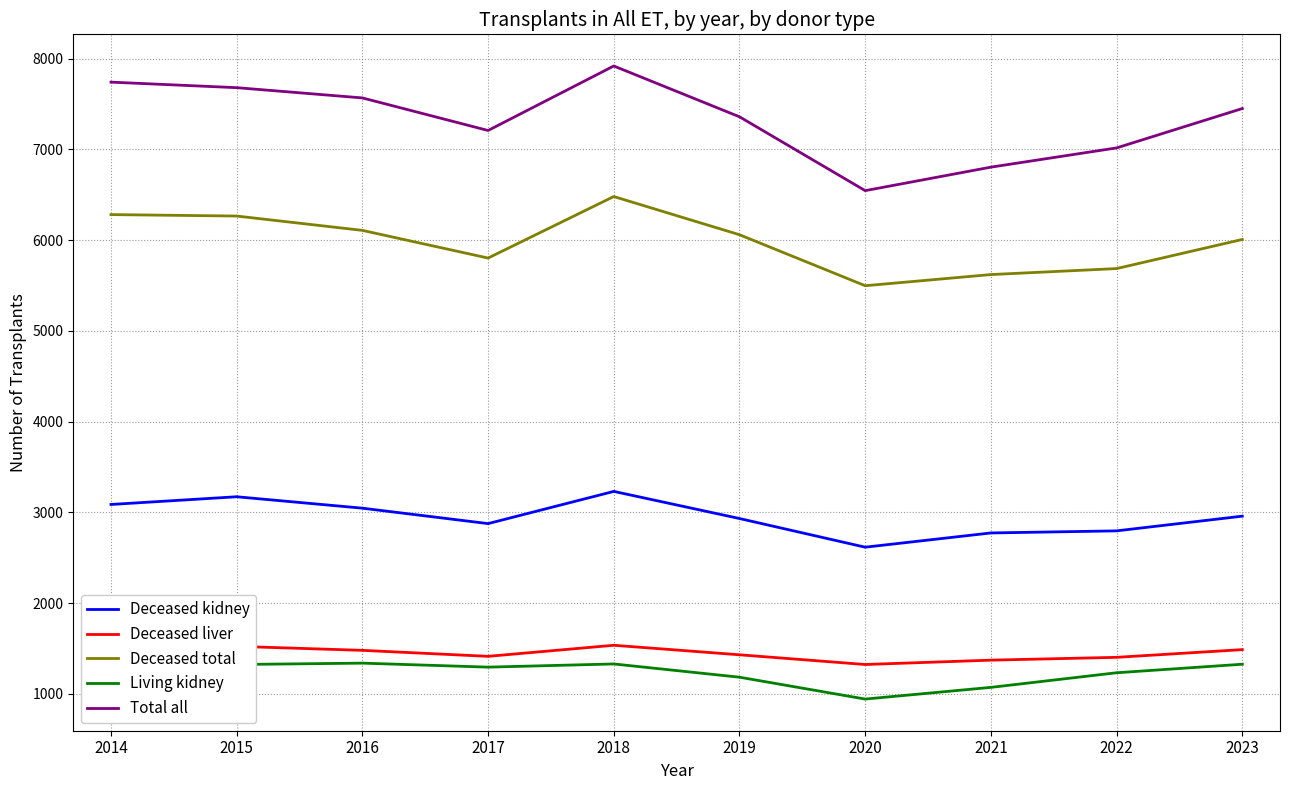

What is the sum of all Deceased total values?

59814